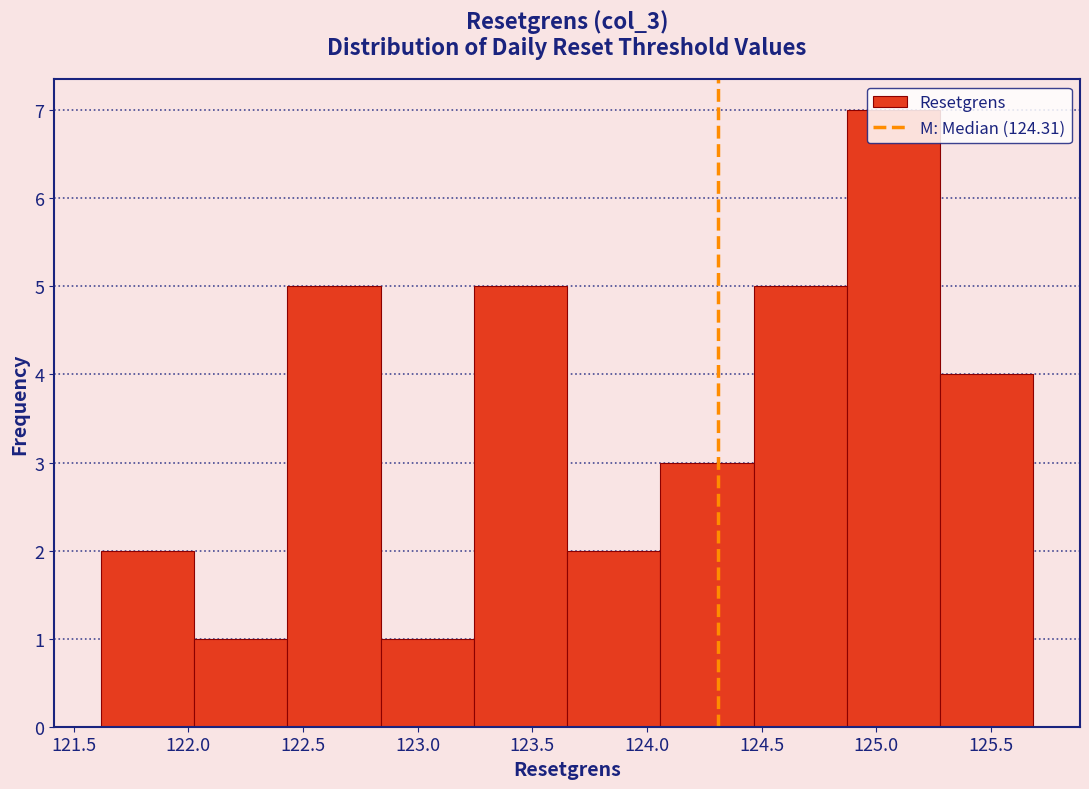

Reading left to right, transcribe this chart: for each bar, give the range it covers on the x-axis and its height. Neither the bar edges nor the heights are printed on the chart, so give them approximately, as read against the axes.

121.60 to 122.05: 2
122.05 to 122.45: 1
122.45 to 122.85: 5
122.85 to 123.25: 1
123.25 to 123.65: 5
123.65 to 124.05: 2
124.05 to 124.45: 3
124.45 to 124.85: 5
124.85 to 125.30: 7
125.30 to 125.70: 4